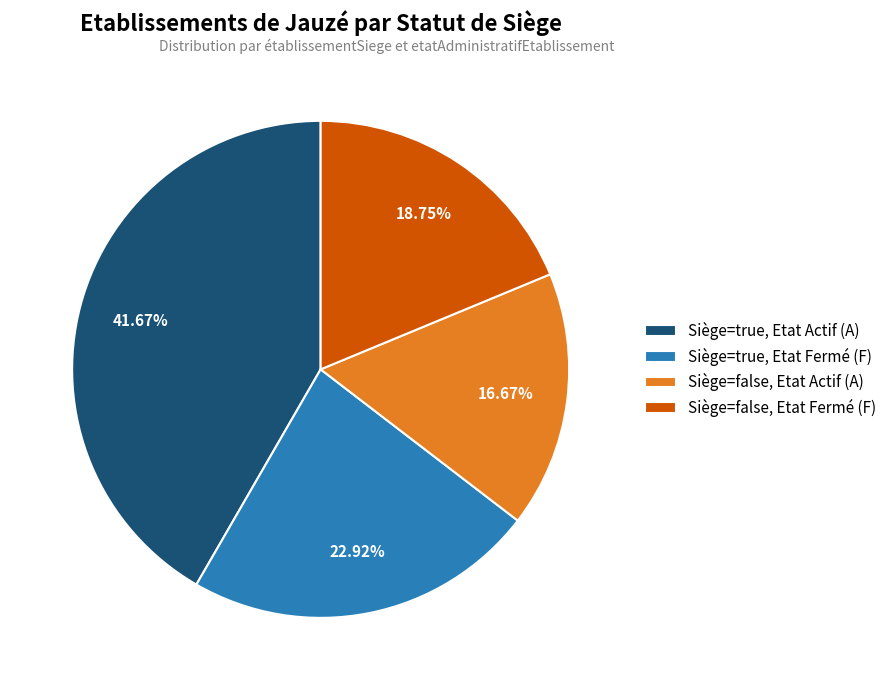

To the nearest percent, what is the difference between the largest and smallest slice percentages?

25%